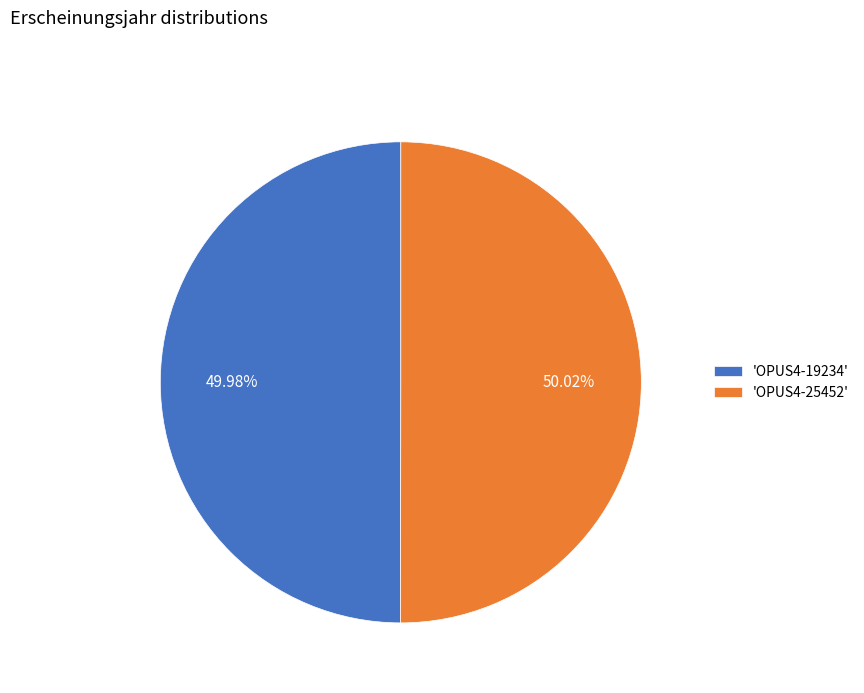

Is the sum of 'OPUS4-25452' and 'OPUS4-19234' greater than half?

Yes